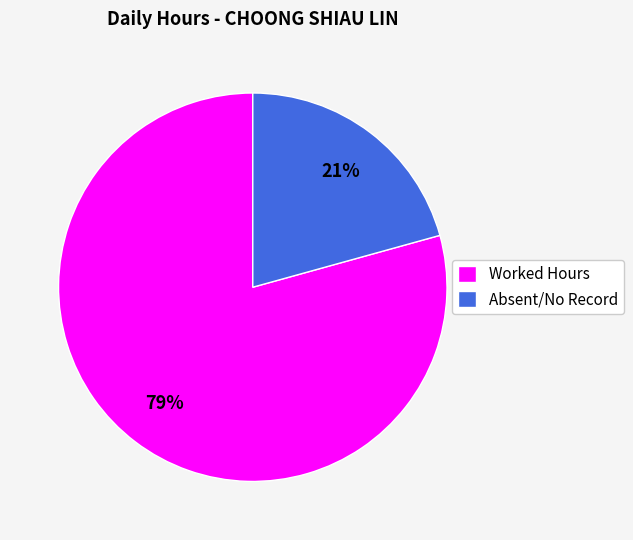

To the nearest percent, what portion does Worked Hours represent?

79%